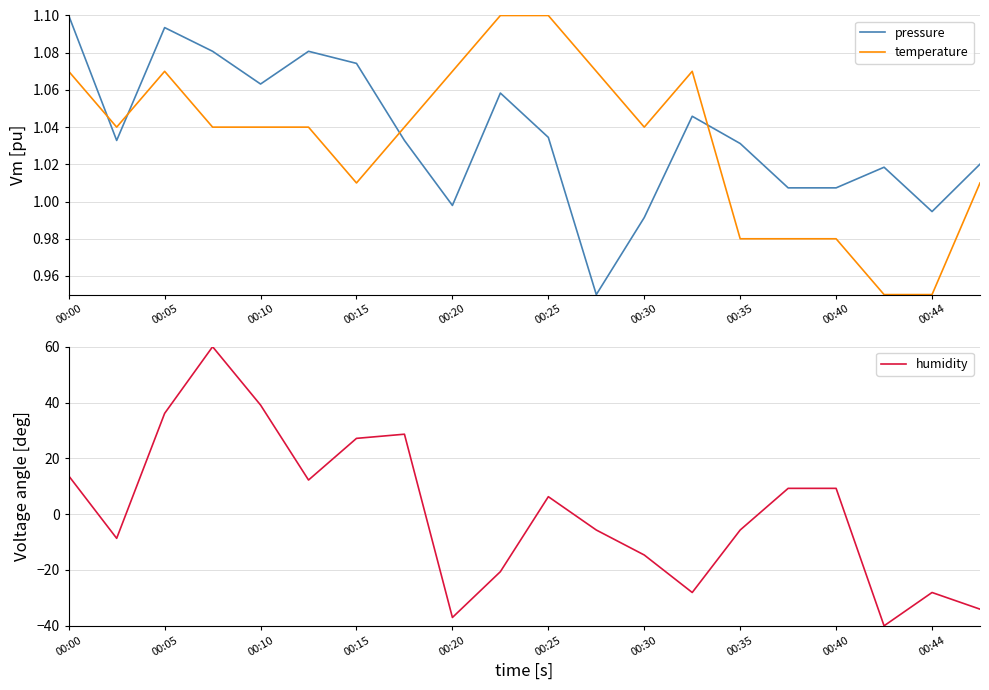

The humidity series shows 39.1 at 00:10. True or false?

True